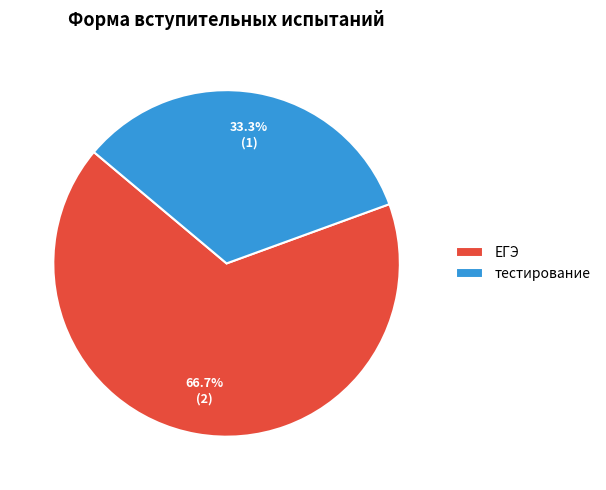

Is the sum of тестирование and ЕГЭ greater than half?

Yes